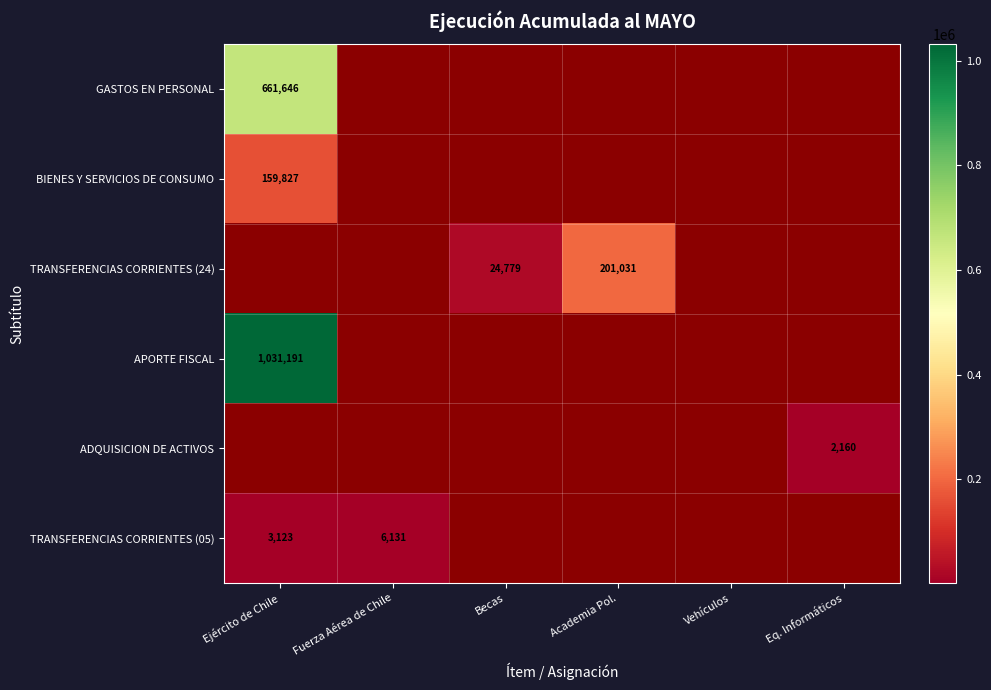

The value of BIENES Y SERVICIOS DE CONSUMO at Ejército de Chile is 259829. True or false?

False